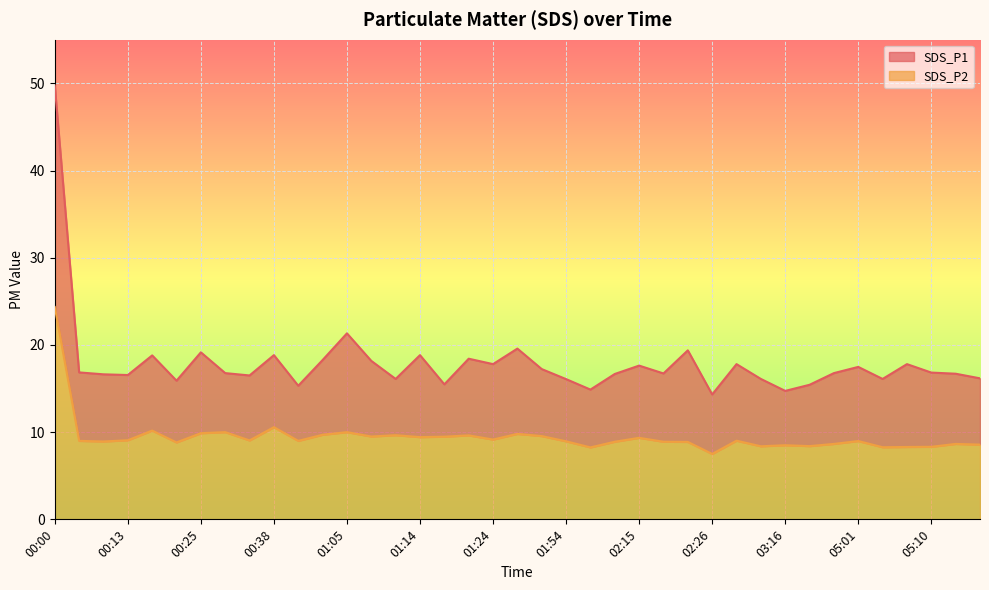

Which label corresponds to the largest value in the chart?

00:00